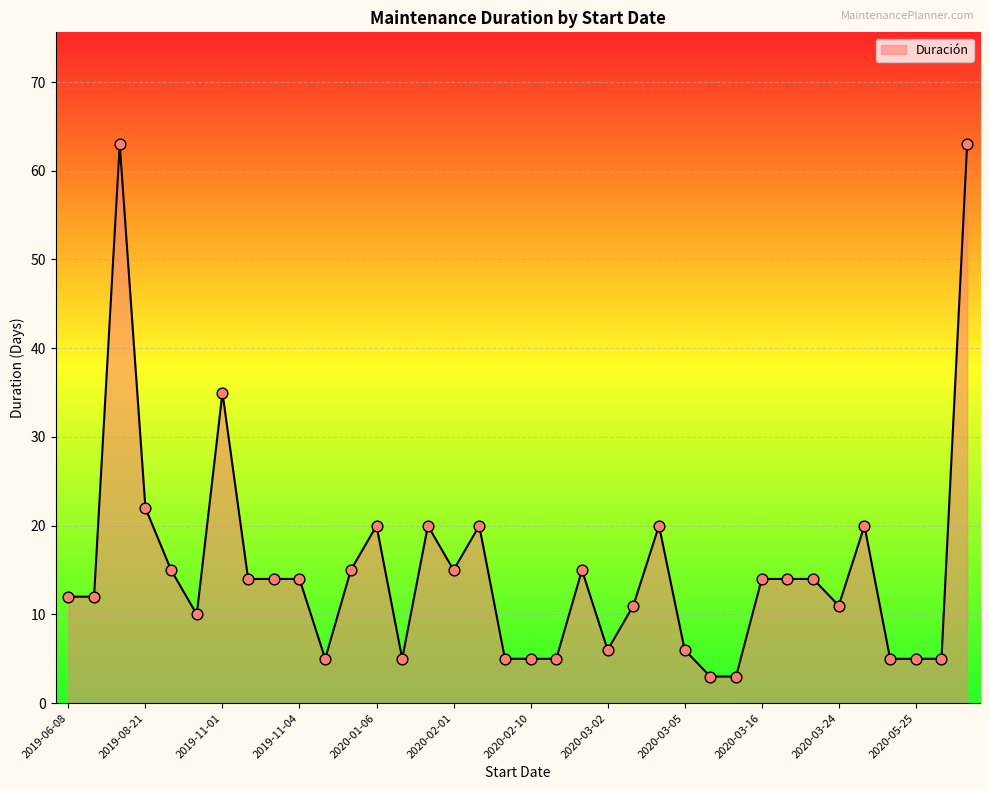

What is the minimum value shown in the chart?

3